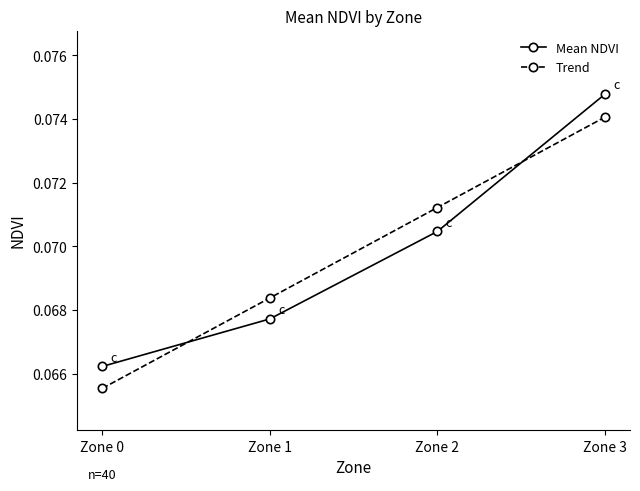

List the labels in order of Mean NDVI value, smallest first.

Zone 0, Zone 1, Zone 2, Zone 3